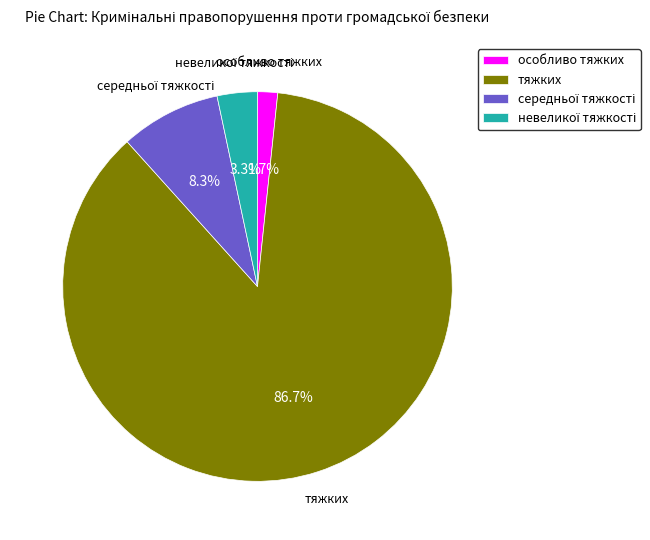

How much of the chart is everything except тяжких?

13.3%